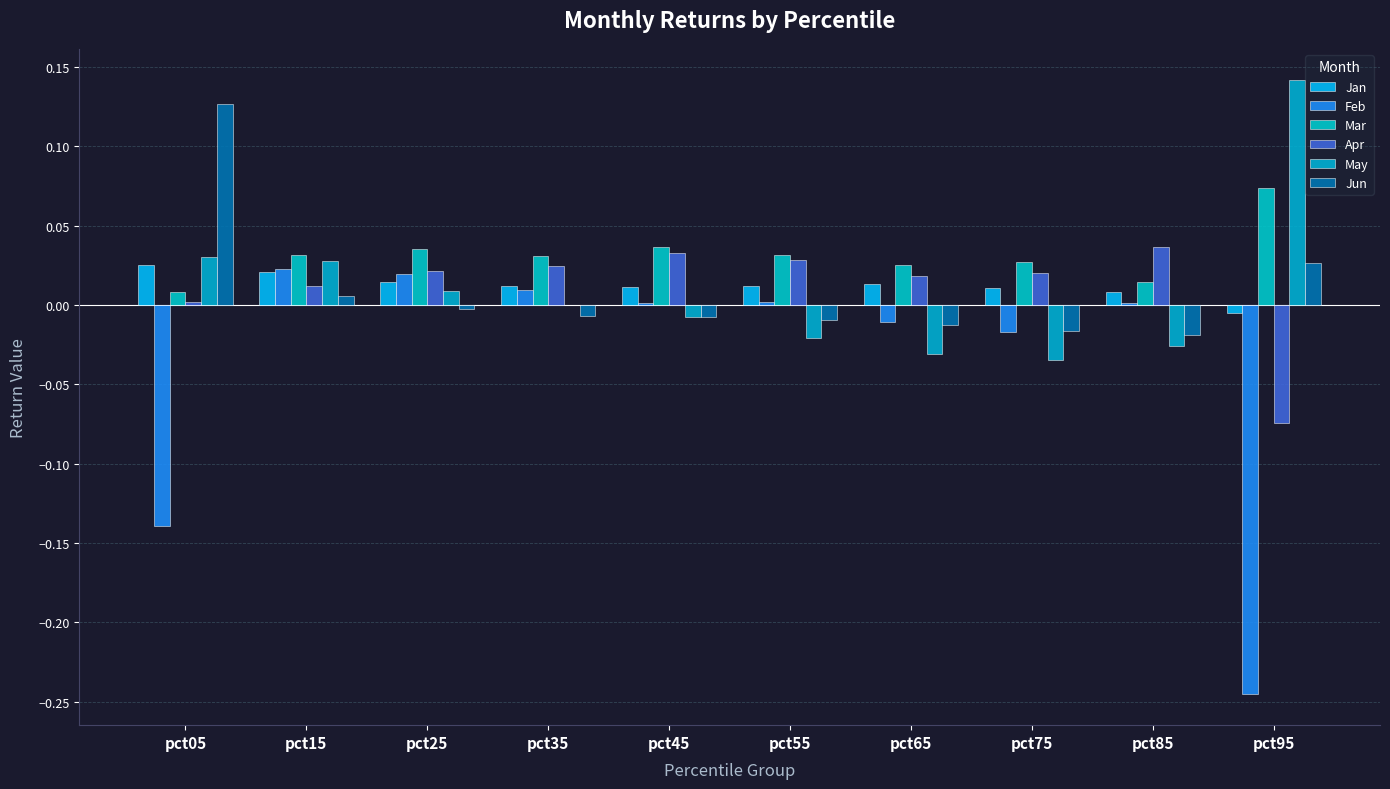

Does the chart contain stacked bars?

No